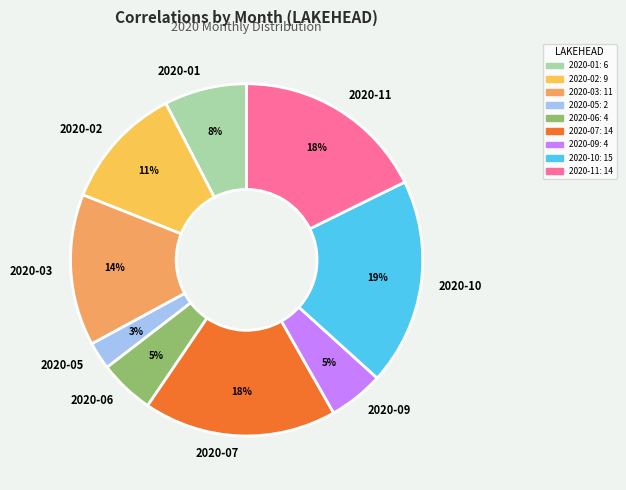

To the nearest percent, what is the average slice percentage?

11%